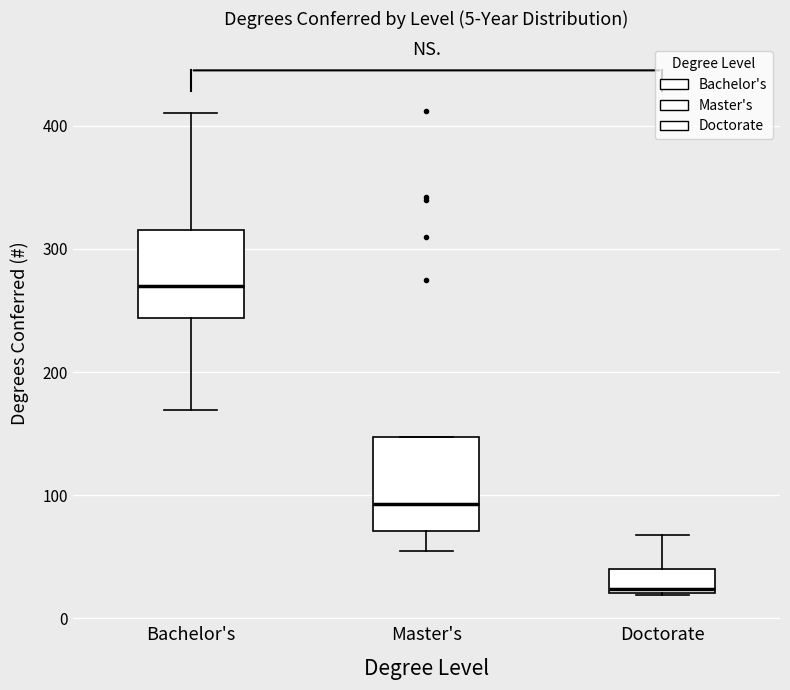

Which box's median line is the lowest?

Doctorate